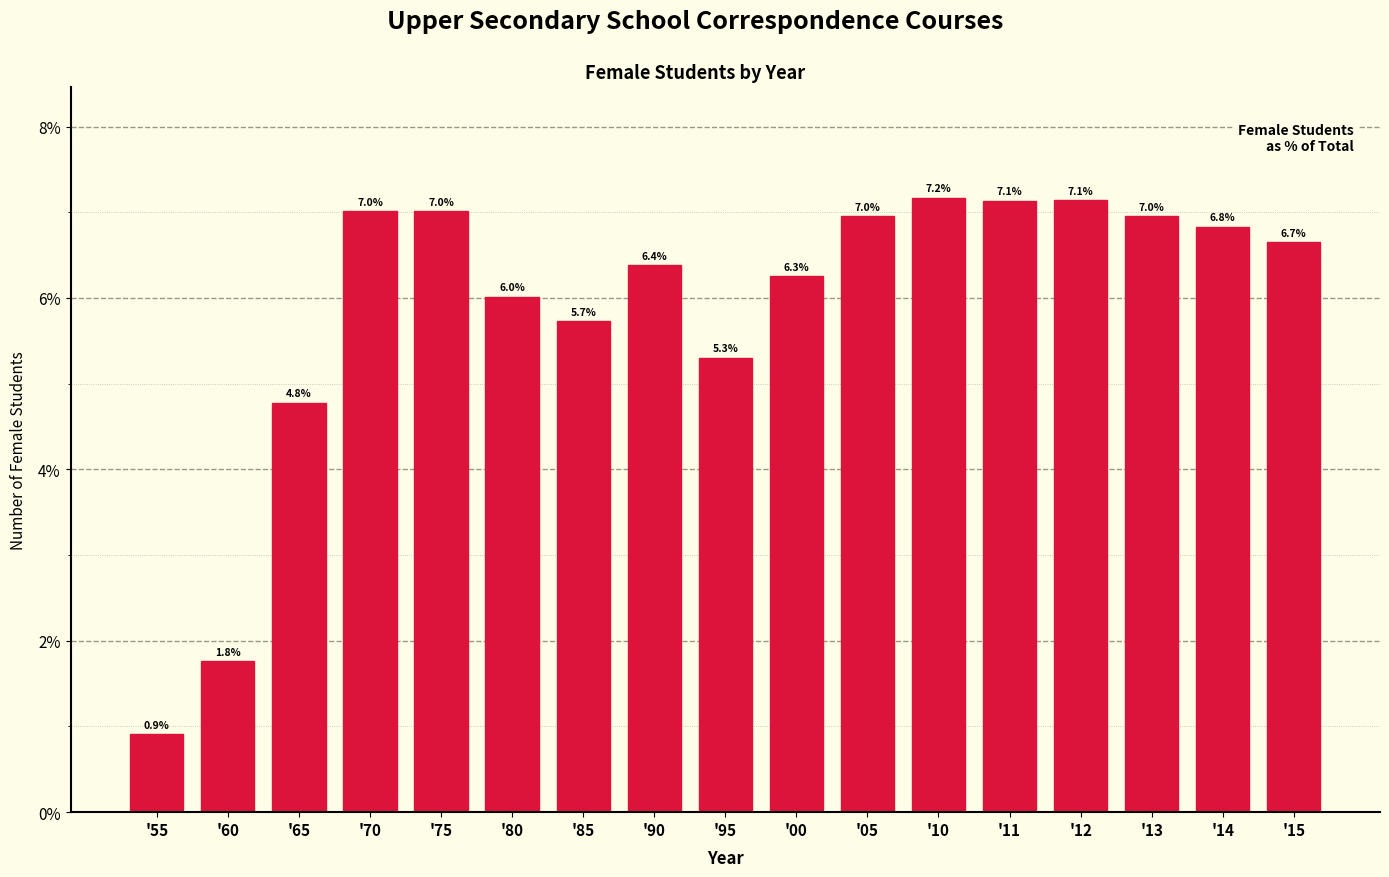

Reading left to right, list all the values displayed in this chart.

0.9	1.8	4.8	7.0	7.0	6.0	5.7	6.4	5.3	6.3	7.0	7.2	7.1	7.1	7.0	6.8	6.7